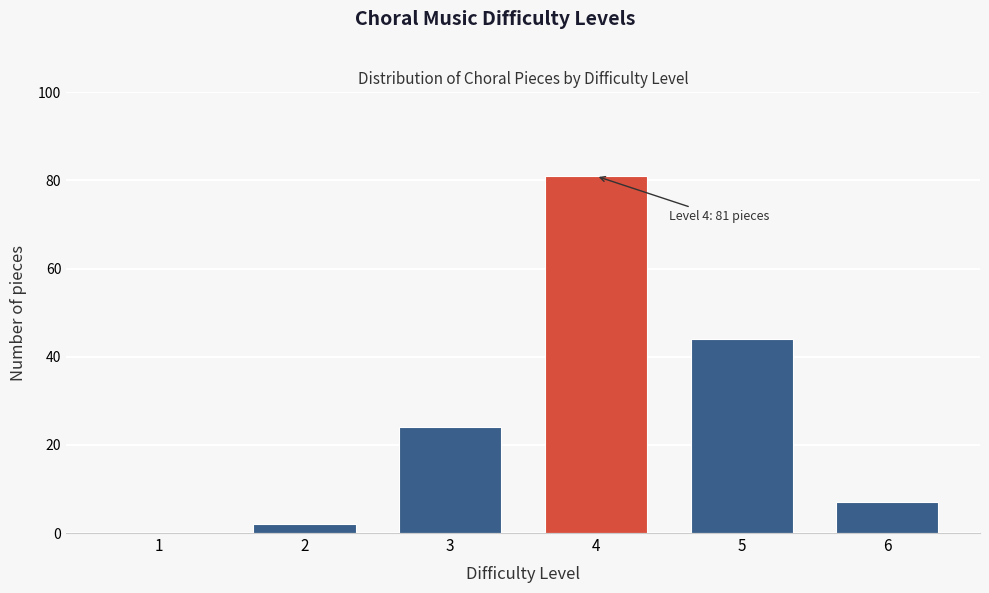

Reading left to right, transcribe all the data shown in this chart.

1=0	2=2	3=24	4=81	5=44	6=7